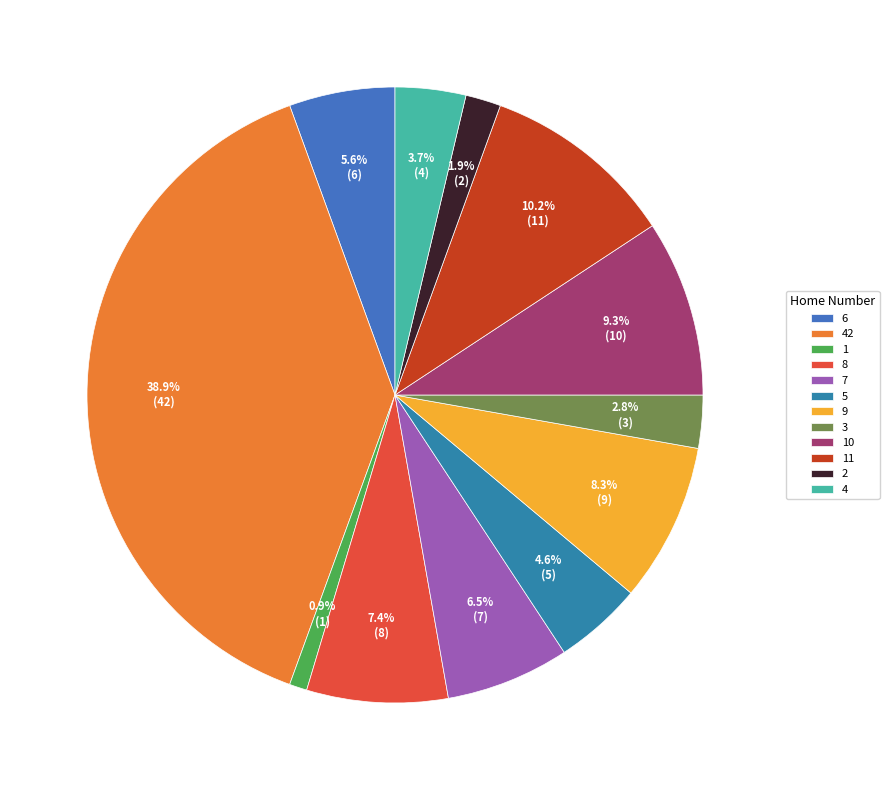

Is there a majority slice in this chart?

No